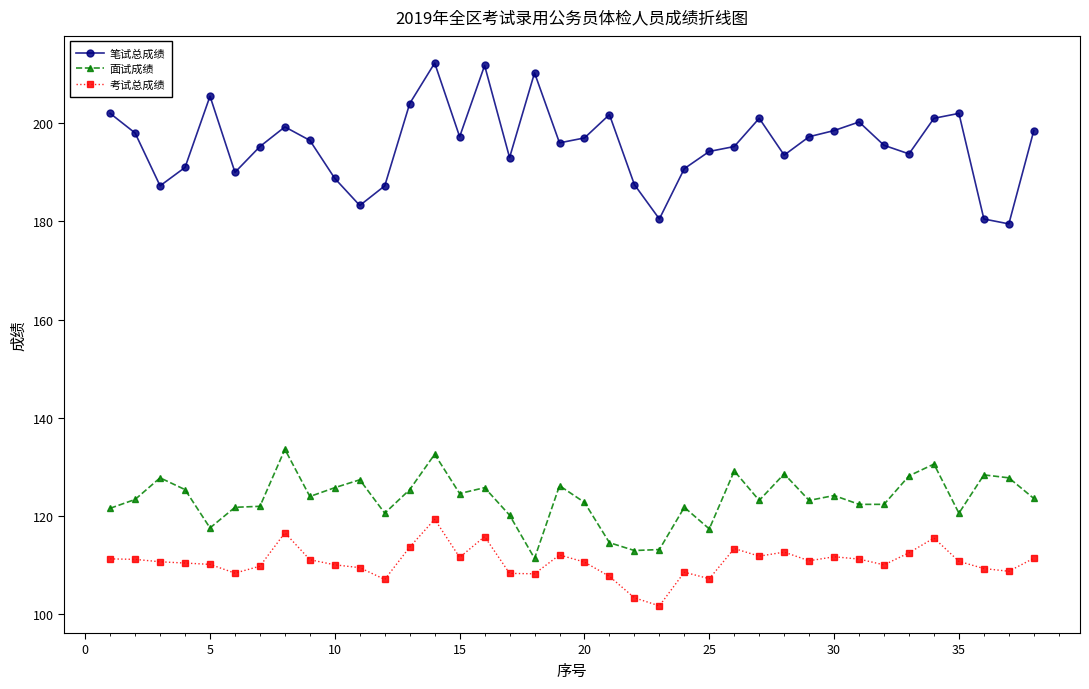

What are all the series names shown in the legend?

笔试总成绩, 面试成绩, 考试总成绩